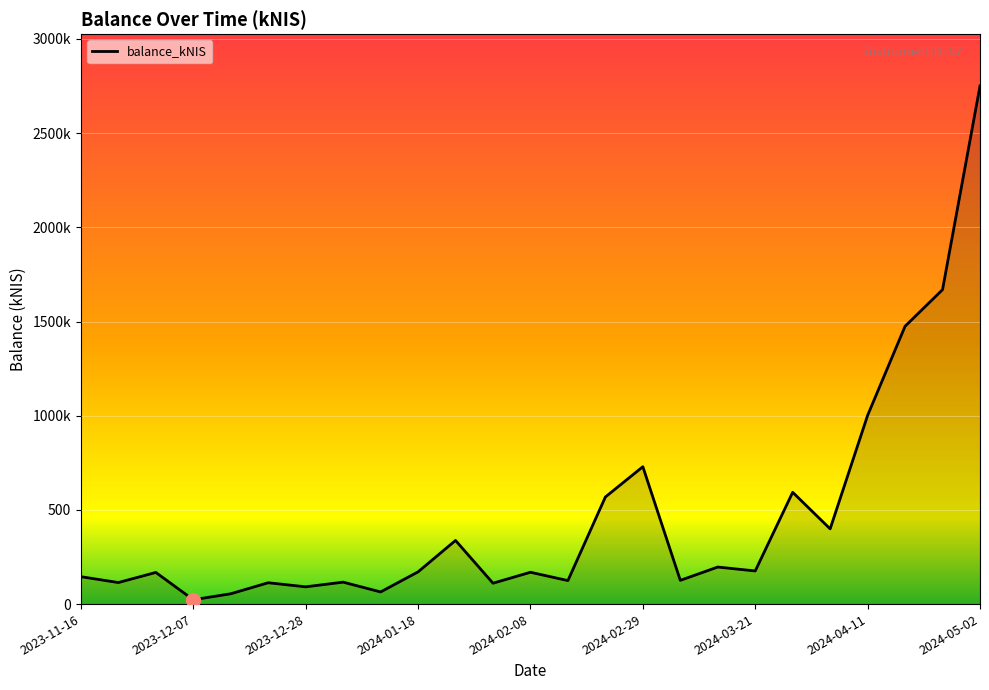

Does the chart have visible grid lines?

Yes